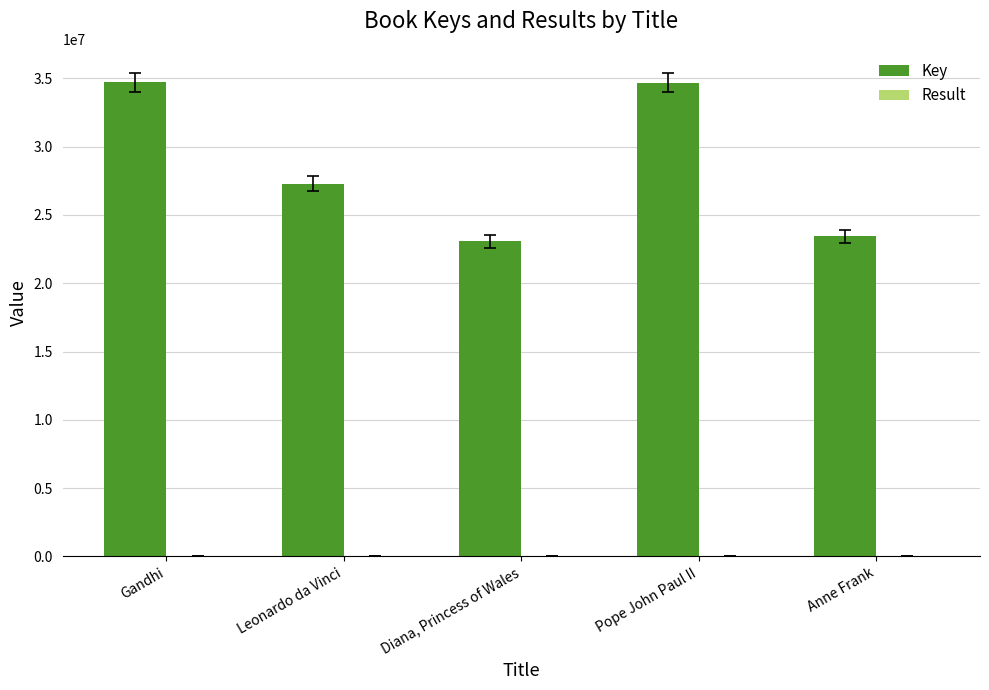

Which series changed the most between Diana, Princess of Wales and Pope John Paul II?

Key